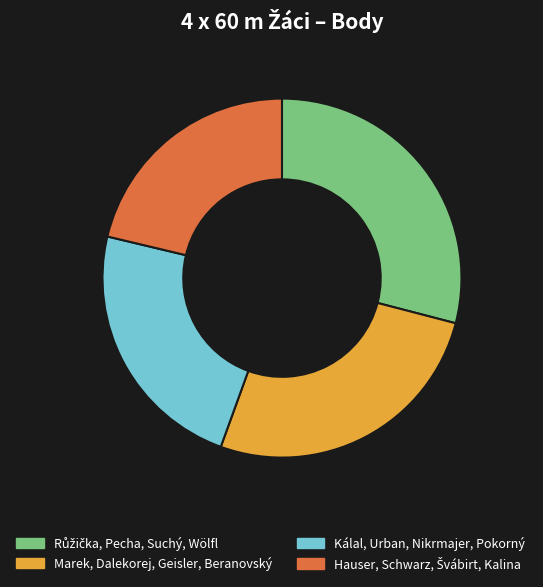

Is it true that Marek, Dalekorej, Geisler, Beranovský is 26% of the pie?

True